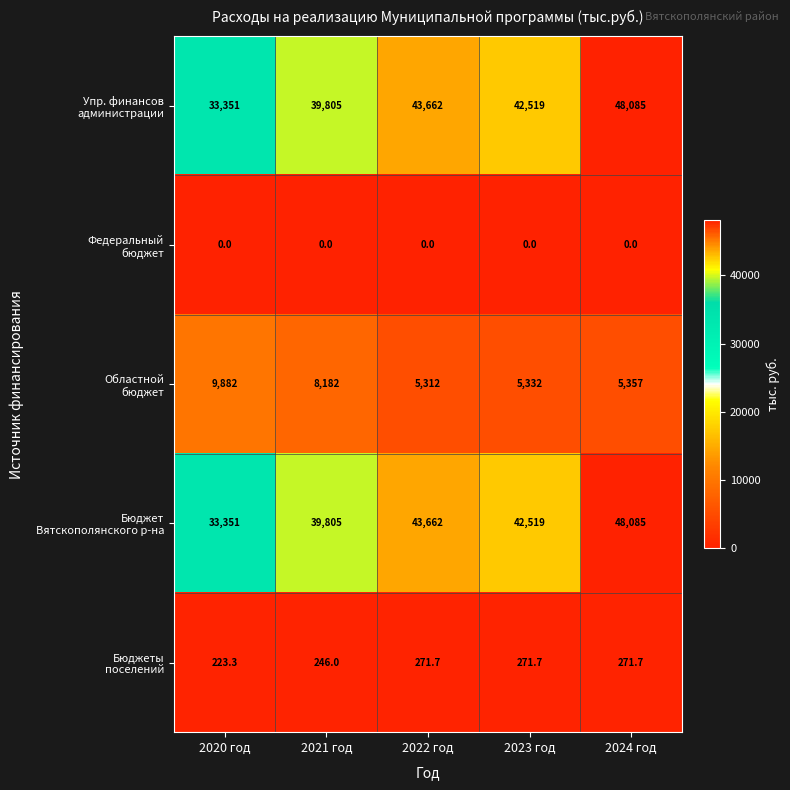

What is the total value across all series at 2022 год?

92907.7